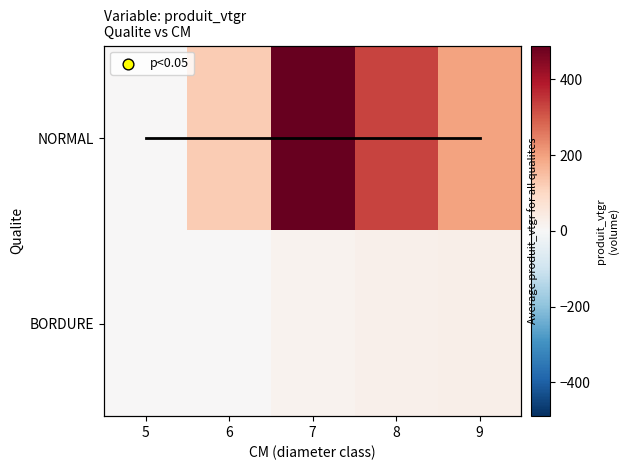

Is the value of NORMAL at 5 greater than the value of BORDURE at 8?

No